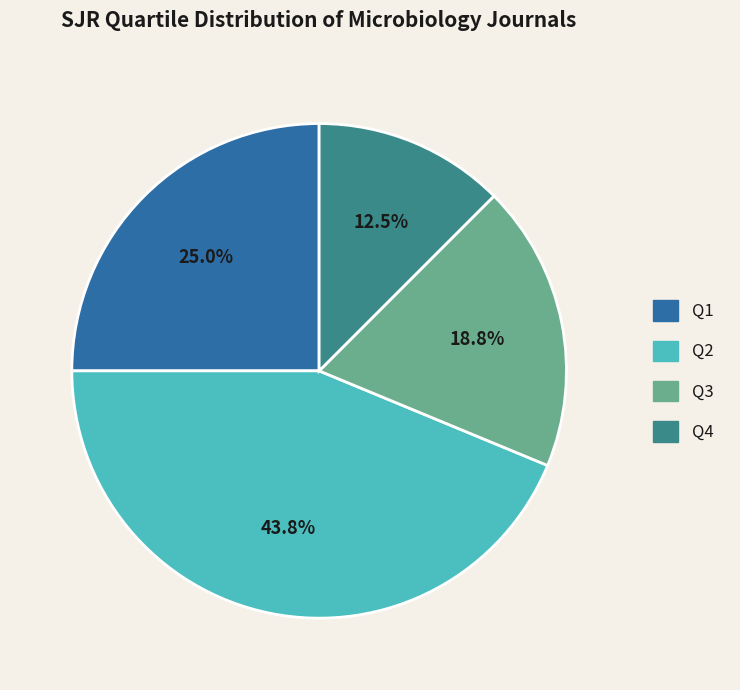

What percentage is NOT represented by Q3?

81.2%